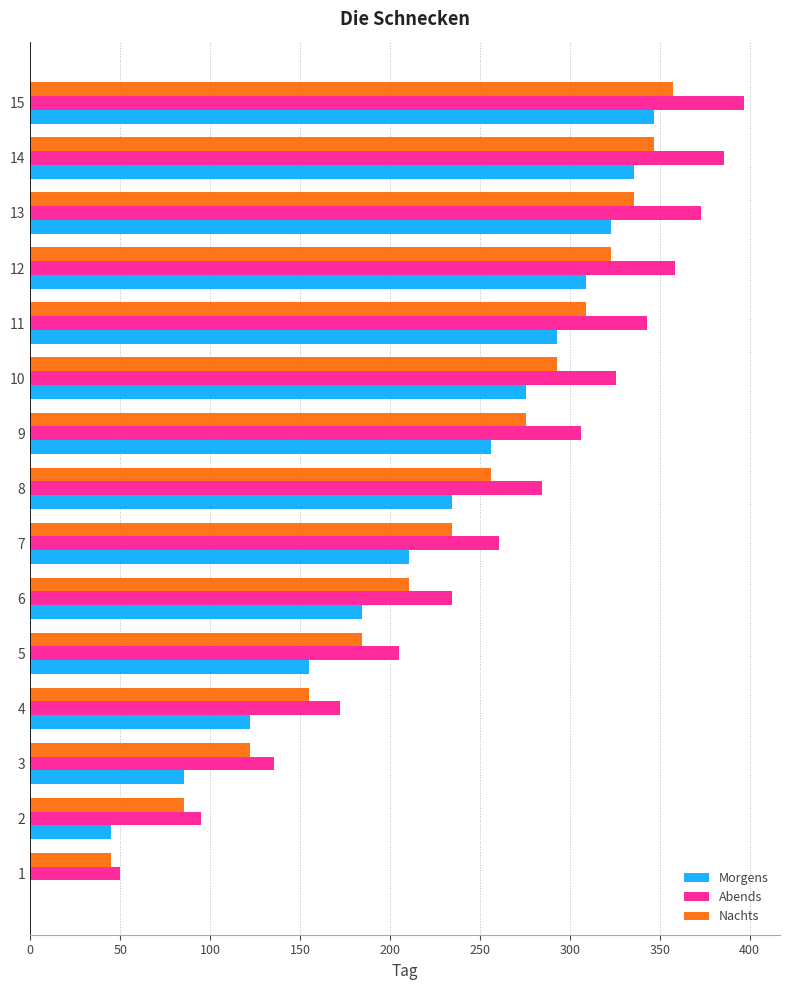

At which label does Abends reach its peak?

15